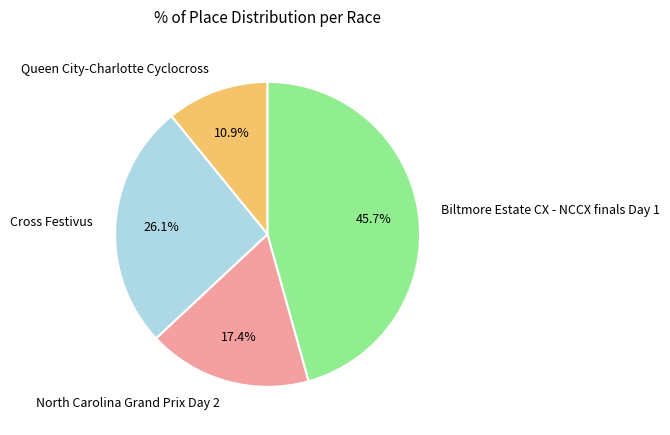

Does Biltmore Estate CX - NCCX finals Day 1 account for over 50% of the chart?

No